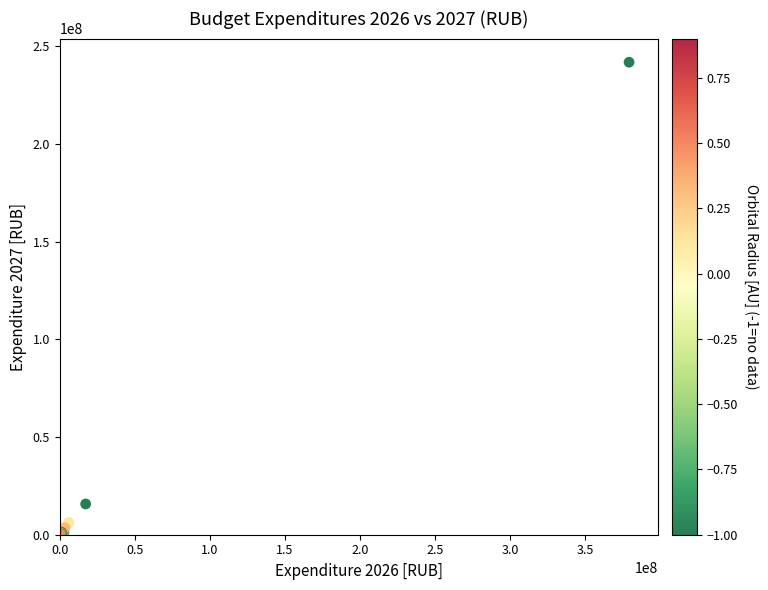

What Y value in the scatter plot is closest to 120889538?

15732963